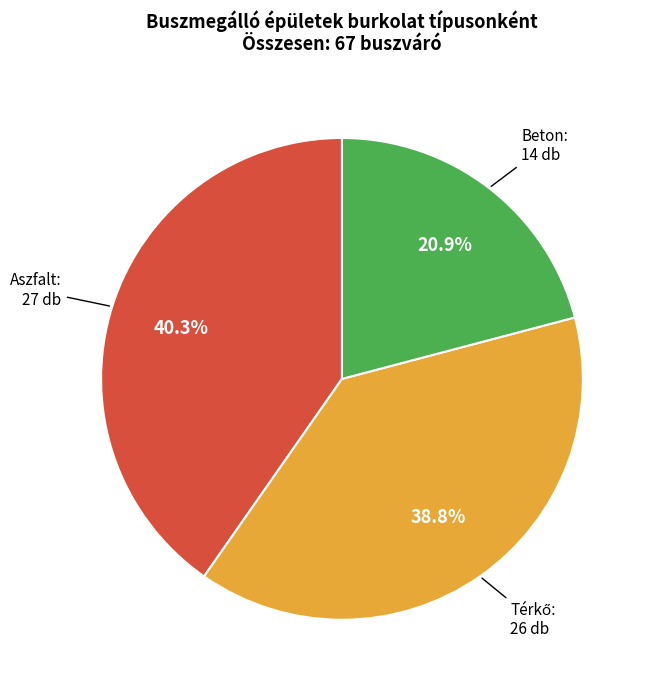

Between Beton and Aszfalt, which is larger?

Aszfalt